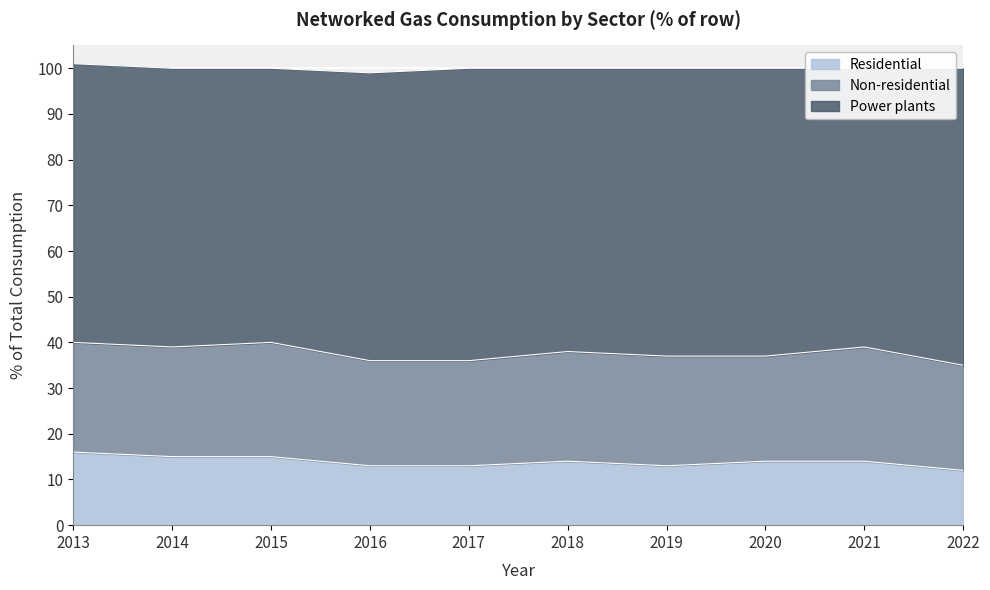

Does the chart display data point markers on the line(s)?

No